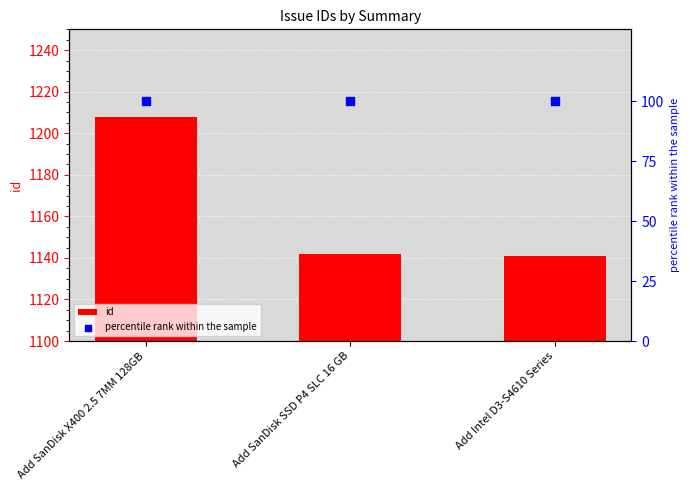

At which category is the sum across all series the highest?

Add SanDisk X400 2.5 7MM 128GB